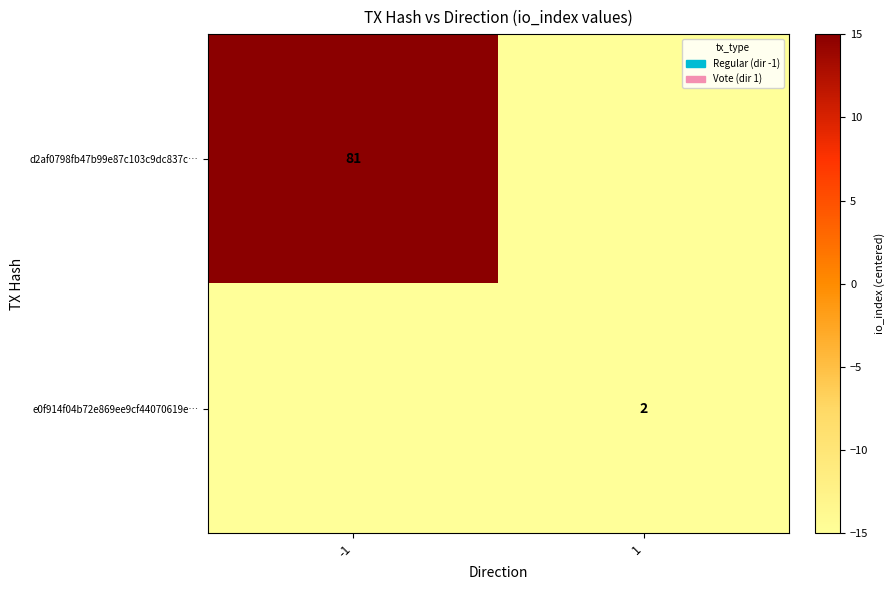

Is the value of d2af0798fb47b99e87c103c9dc837c… at -1 greater than the value of e0f914f04b72e869ee9cf44070619e… at 1?

Yes